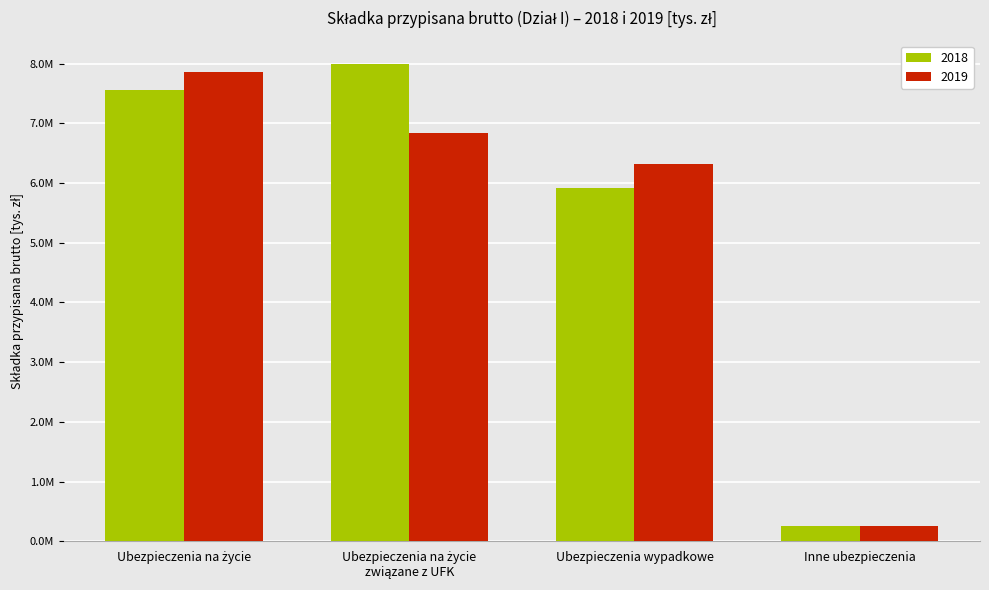

List the series in order of their peak value, lowest first.

2019, 2018